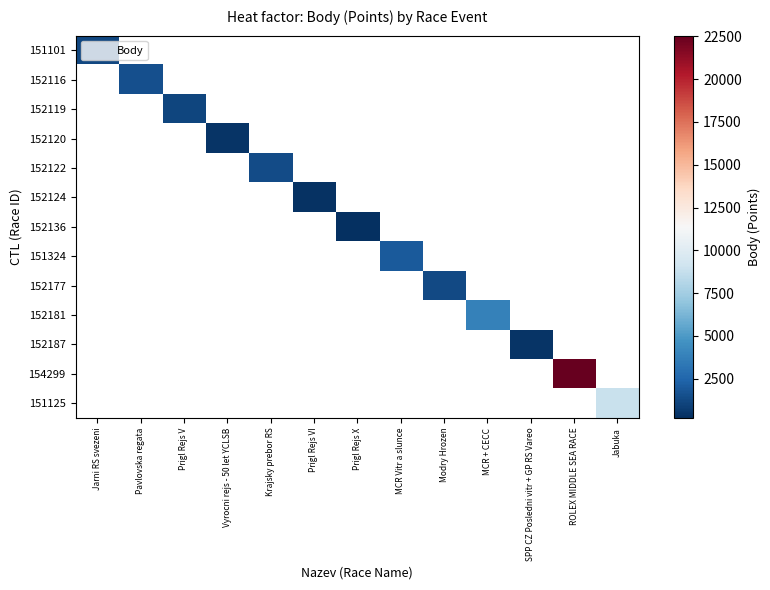

Which label corresponds to the largest value in the chart?

ROLEX MIDDLE SEA RACE